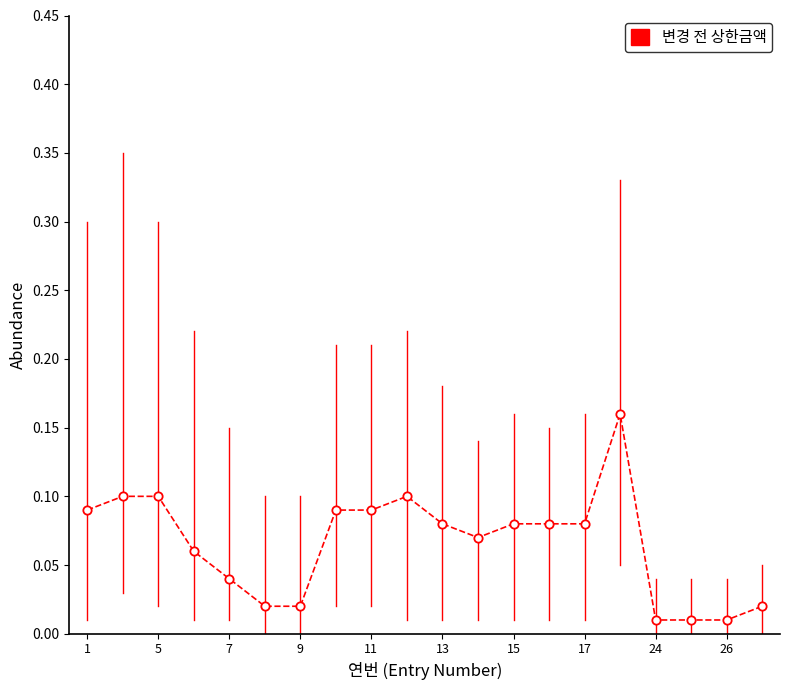

What is the sum of all values?

1.3